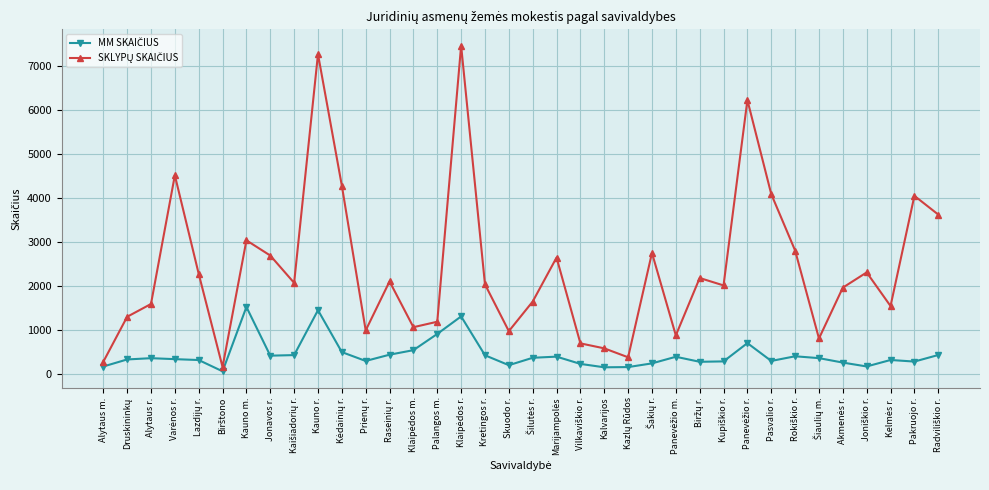

Is this an area chart (filled region under the line)?

No